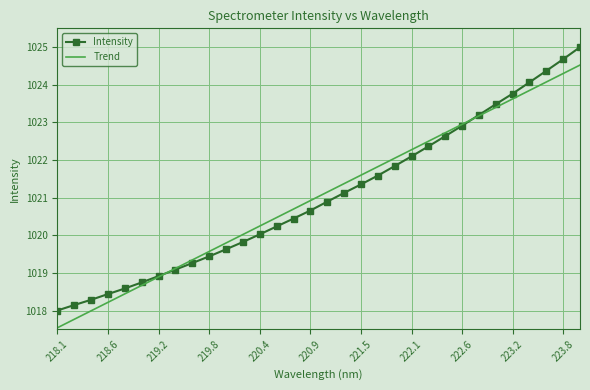

What is the minimum value for Trend?

1017.5